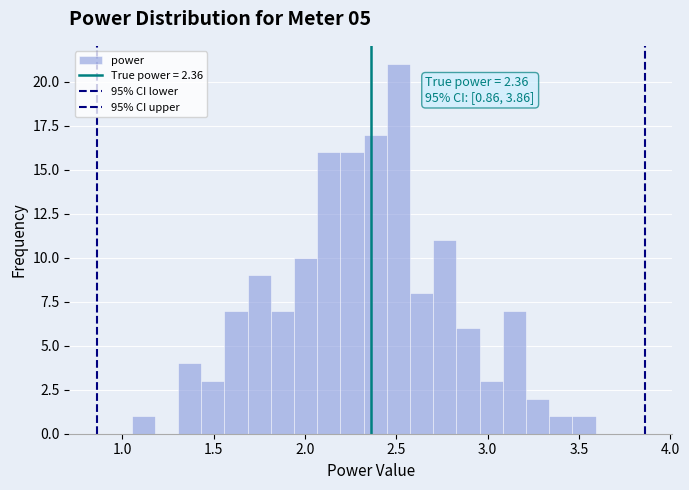

Read against the x-axis, roughly where is the centre of the tallest bar?

2.50